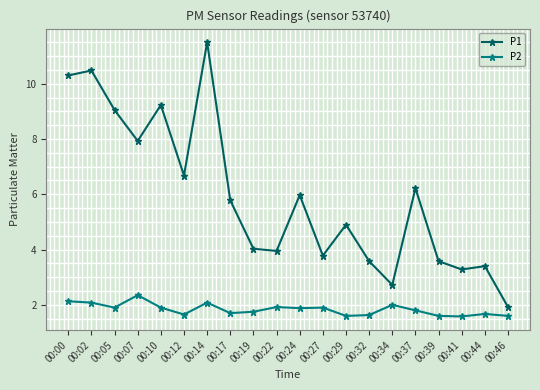

True or false: P1 has more than 2 interior local peaks.

True